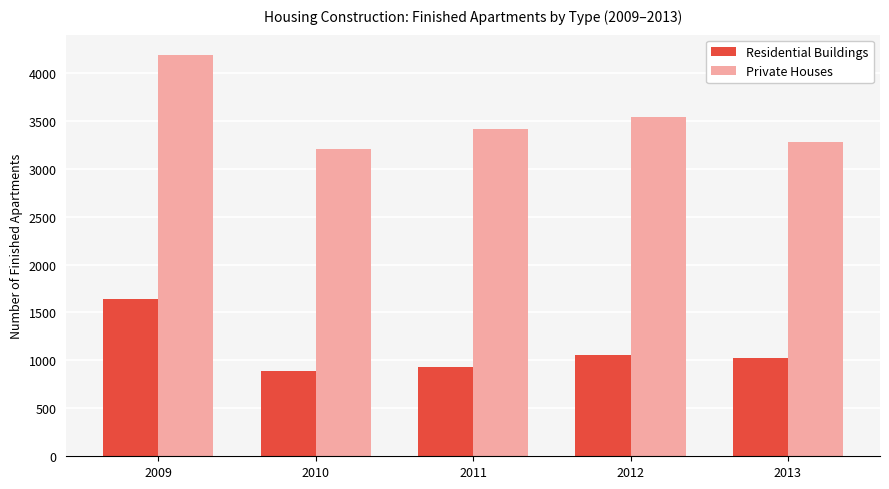

Which series has the widest spread of values?

Private Houses